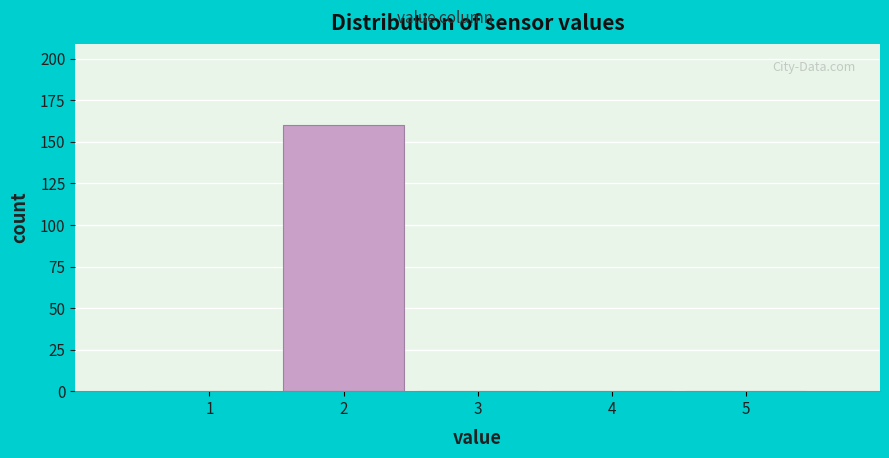

Reading right to left, list all the values displayed in this chart.

5=0	4=0	3=0	2=160	1=0